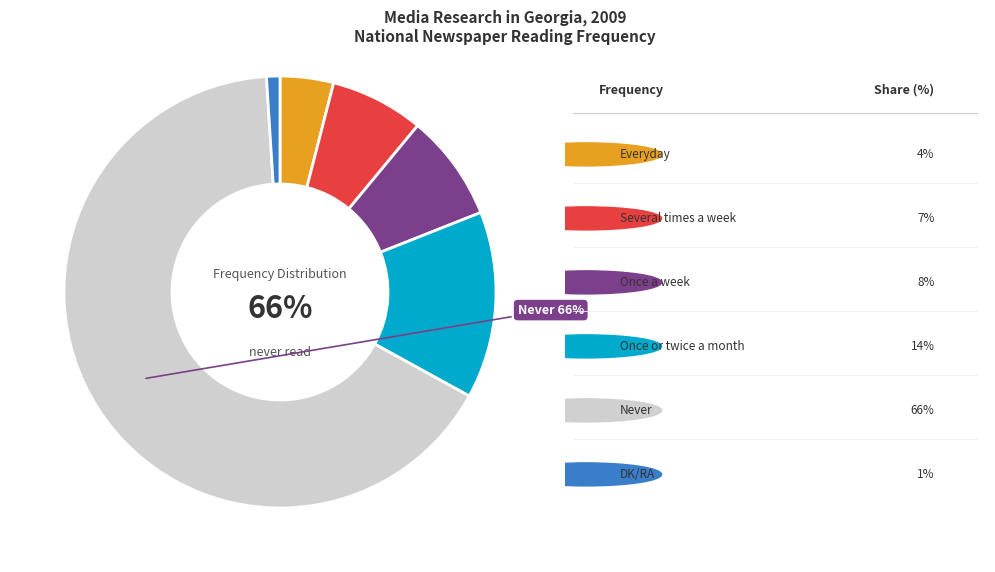

To the nearest percent, what is the difference between the largest and smallest slice percentages?

65%